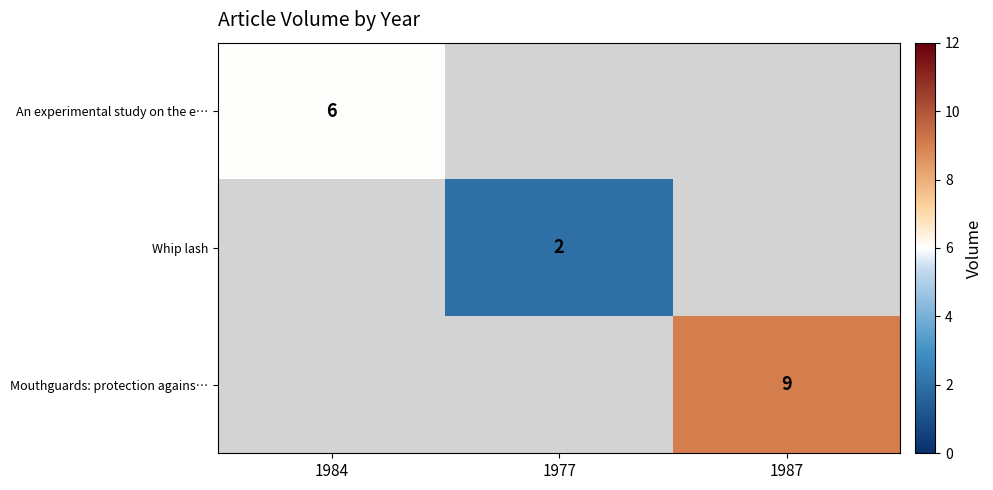

The value of Mouthguards: protection agains… at 1987 is 3. True or false?

False